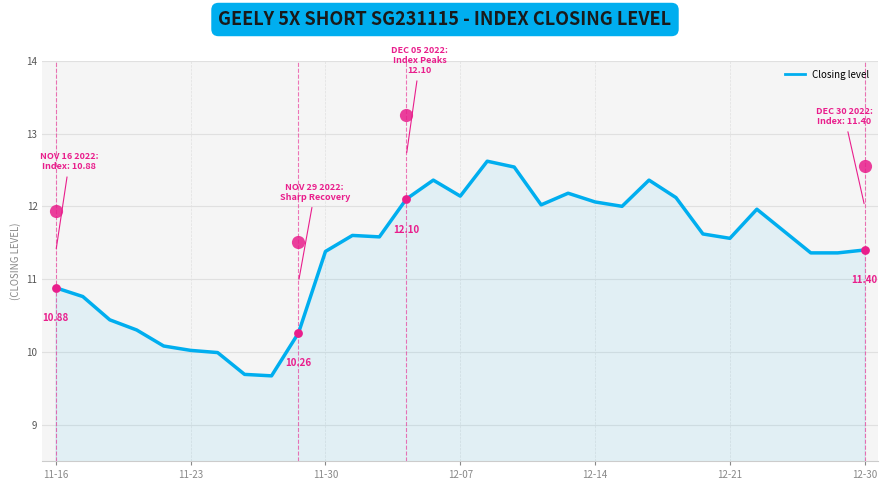

Approximately how many times larger is the value at 14 compared to 23?

1.0